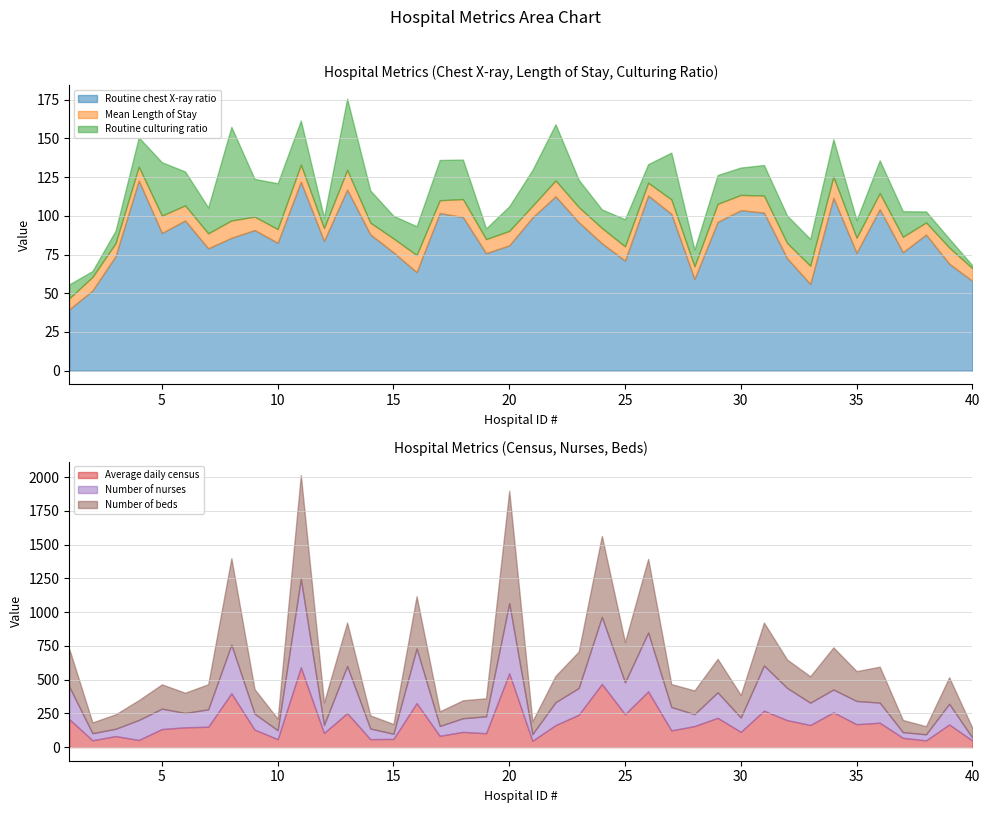

What is the value of the Routine chest X-ray ratio point at the 21st from the left?

98.9